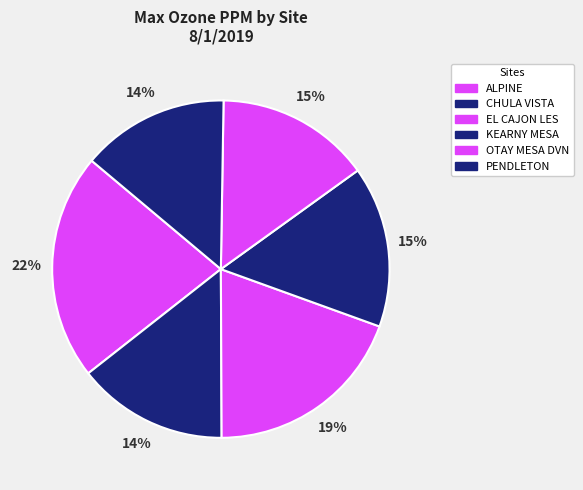

Is there any slice that represents more than half of the pie?

No